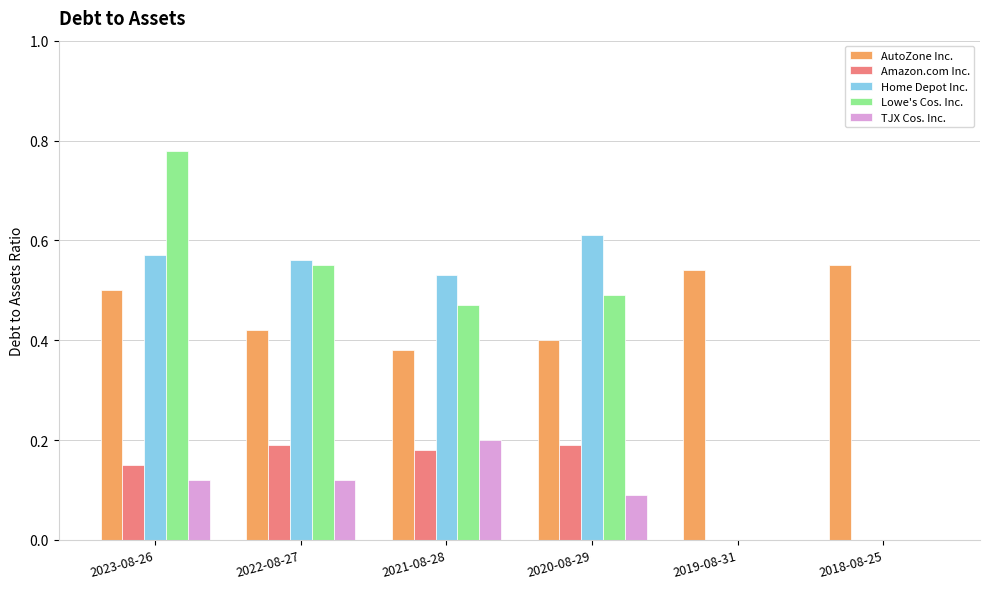

At which label does Home Depot Inc. reach its peak?

2020-08-29